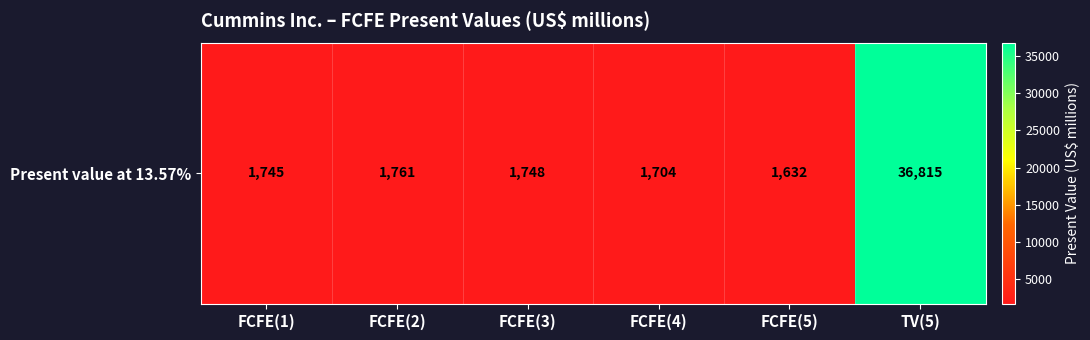

What is the greatest value displayed?

36815